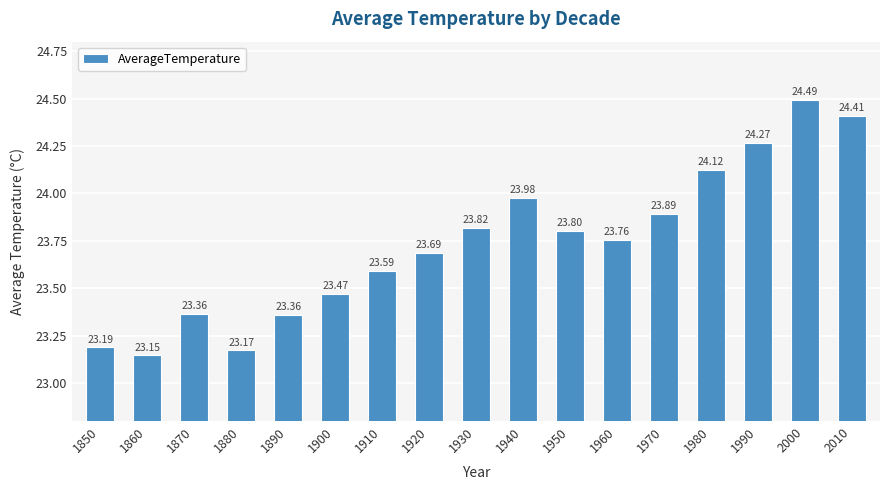

The value at 1980 is 24.1. True or false?

True